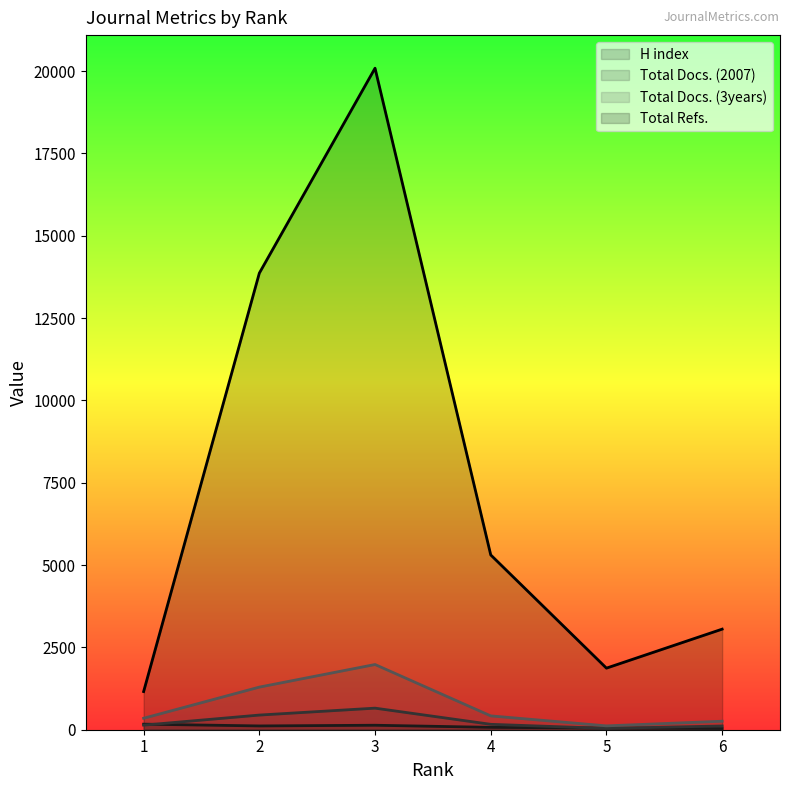

How many lines are shown in the chart?

4